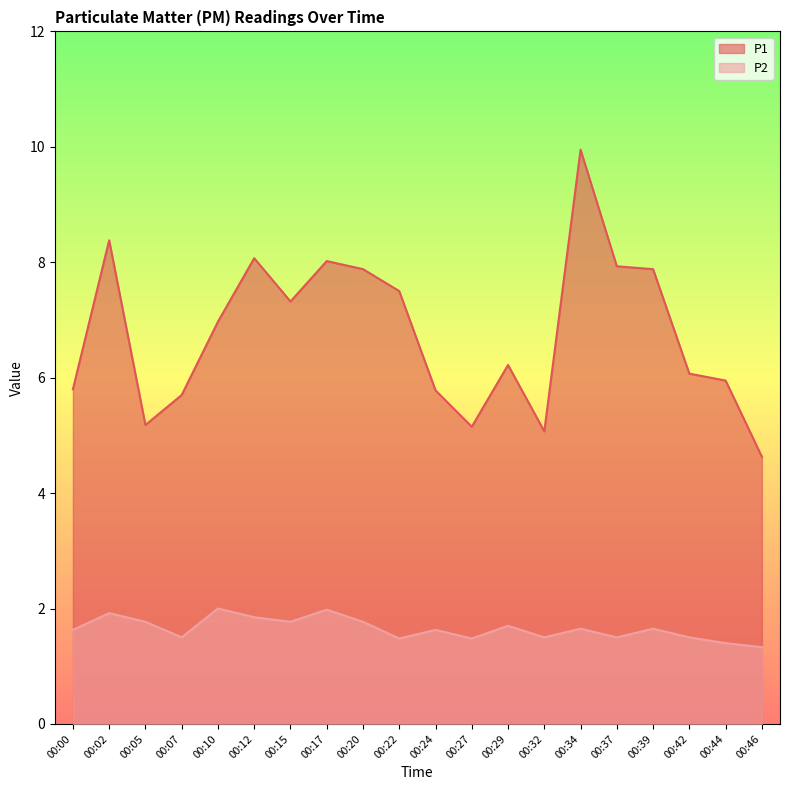

At how many categories does at least one series exceed 7?

9